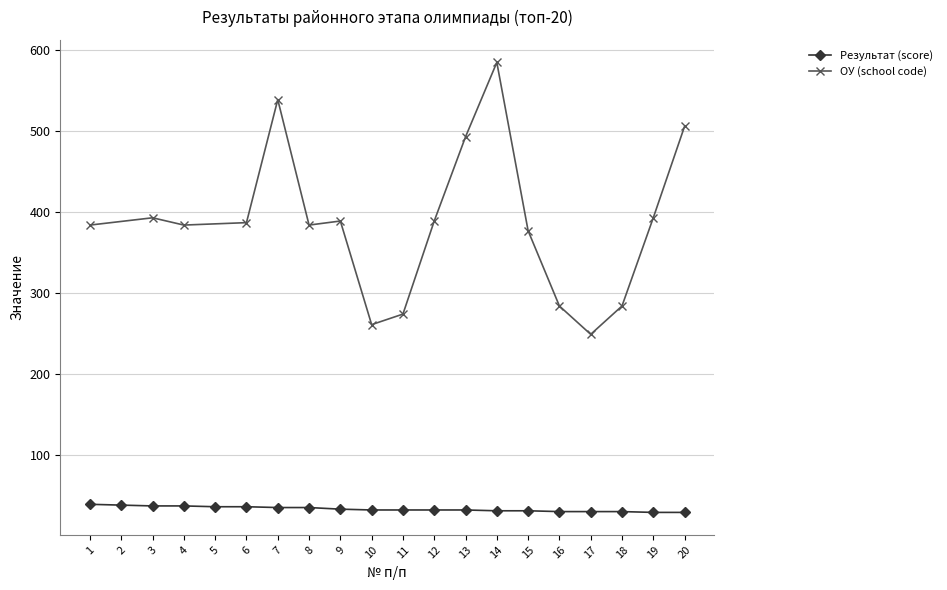

Where does the data first go above 32?

1